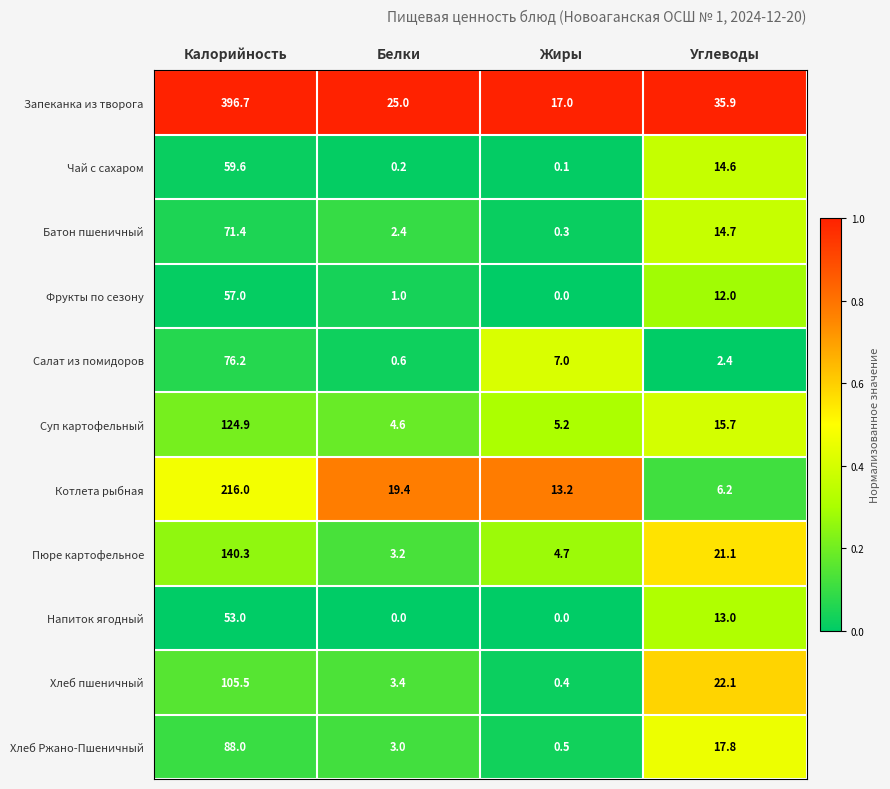

What is the spread (max minus min) of values at Углеводы?

33.5